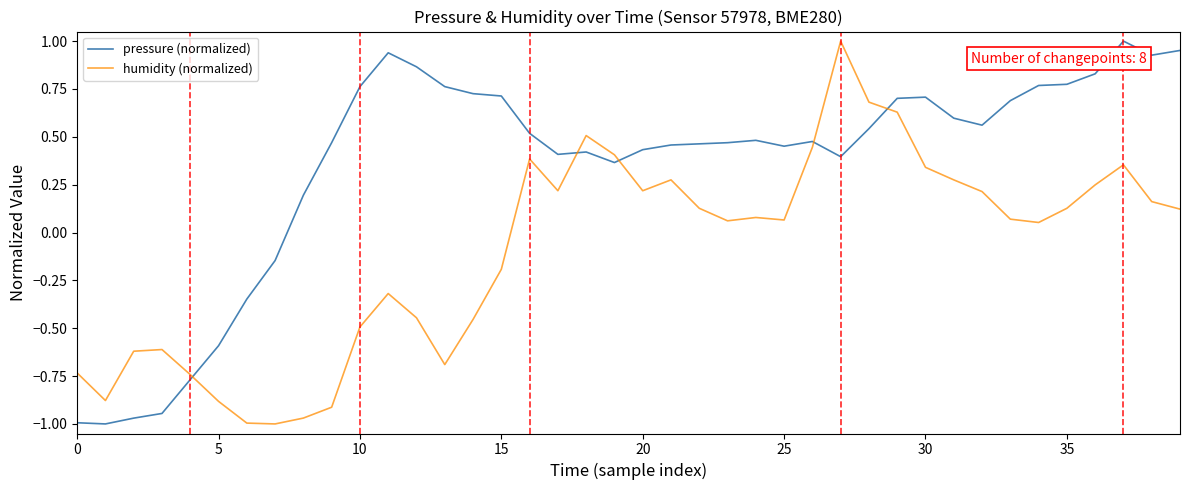

Which series has the largest total across all categories?

pressure (normalized)